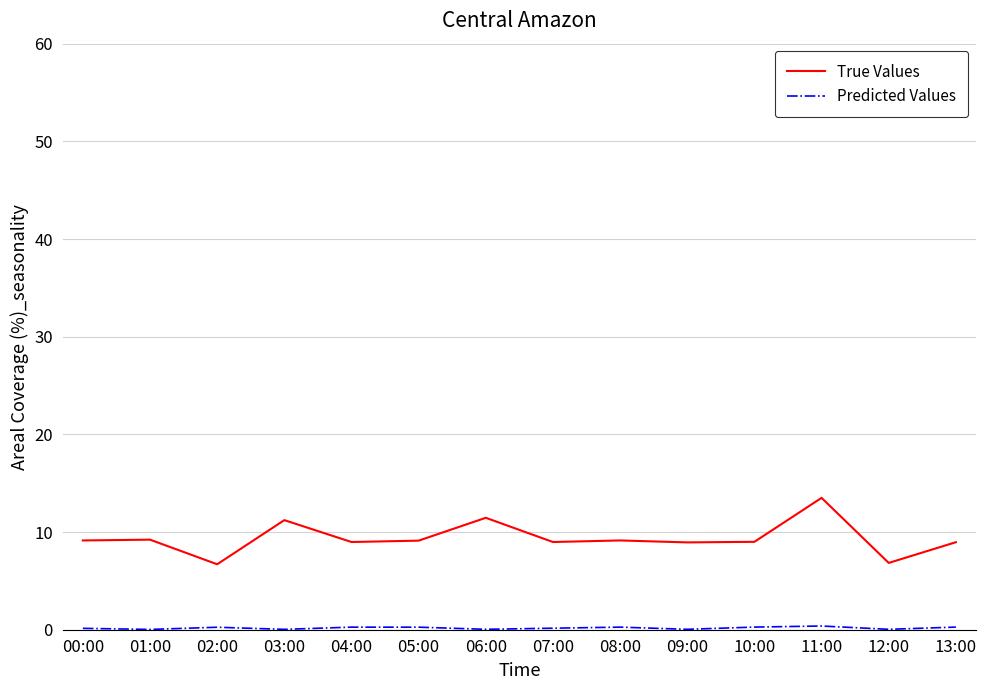

Which series has the largest total across all categories?

True Values